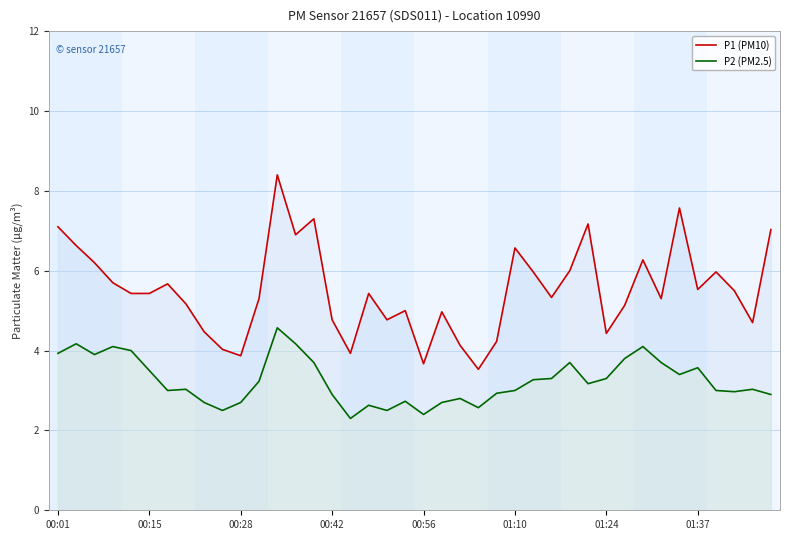

Count the number of categories in the chart.

40